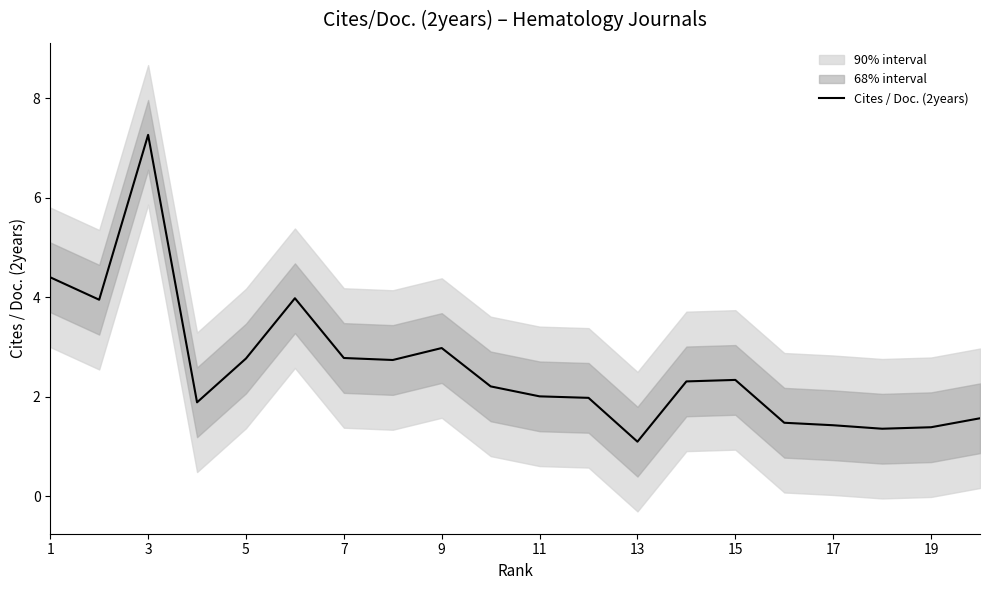

What is the minimum value for Cites / Doc. (2years)?

1.1